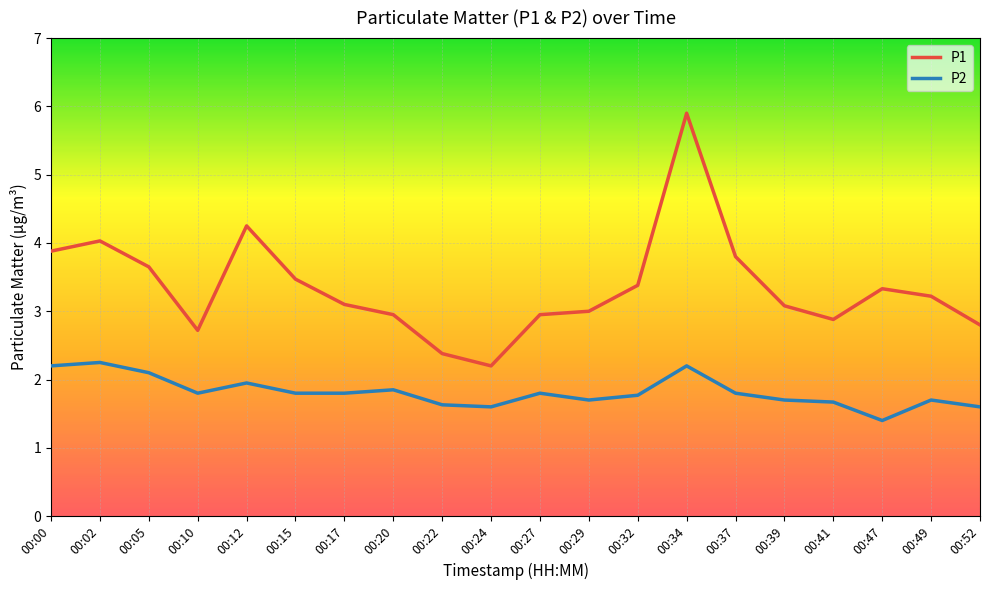

At which label does P1 reach its minimum?

00:24